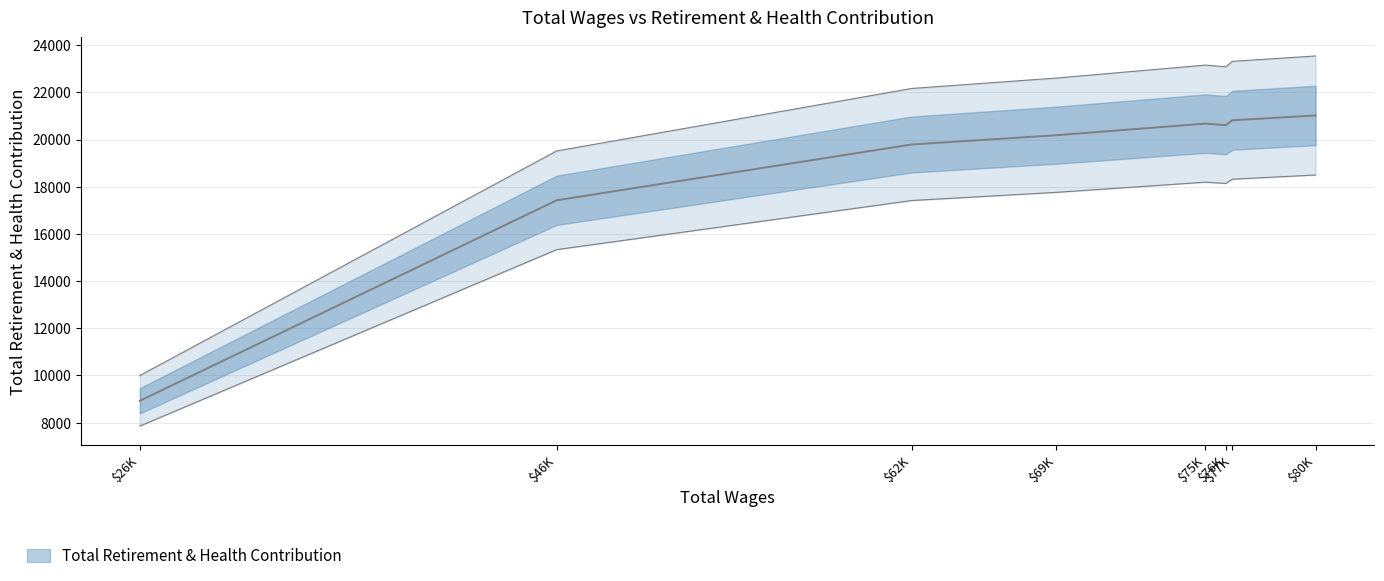

How many lines are shown in the chart?

1